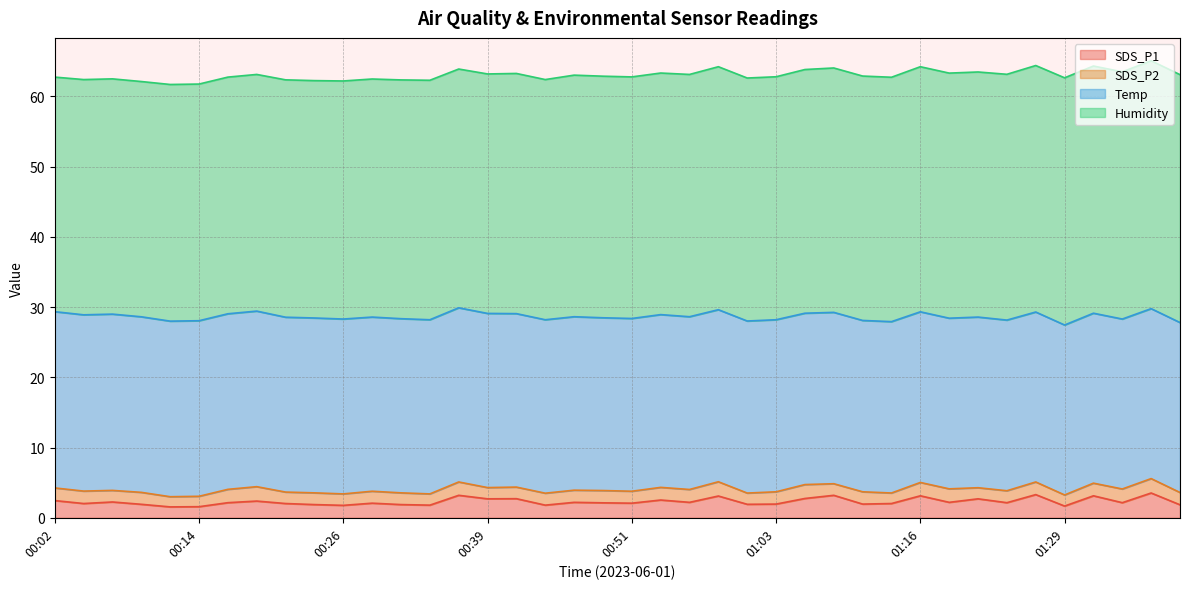

Which series changed the most between 00:44 and 01:26?

SDS_P1